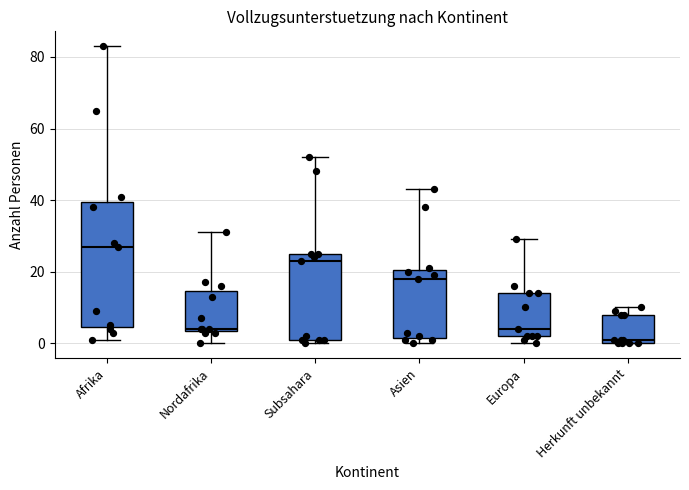

Which box's median line is the highest?

Afrika